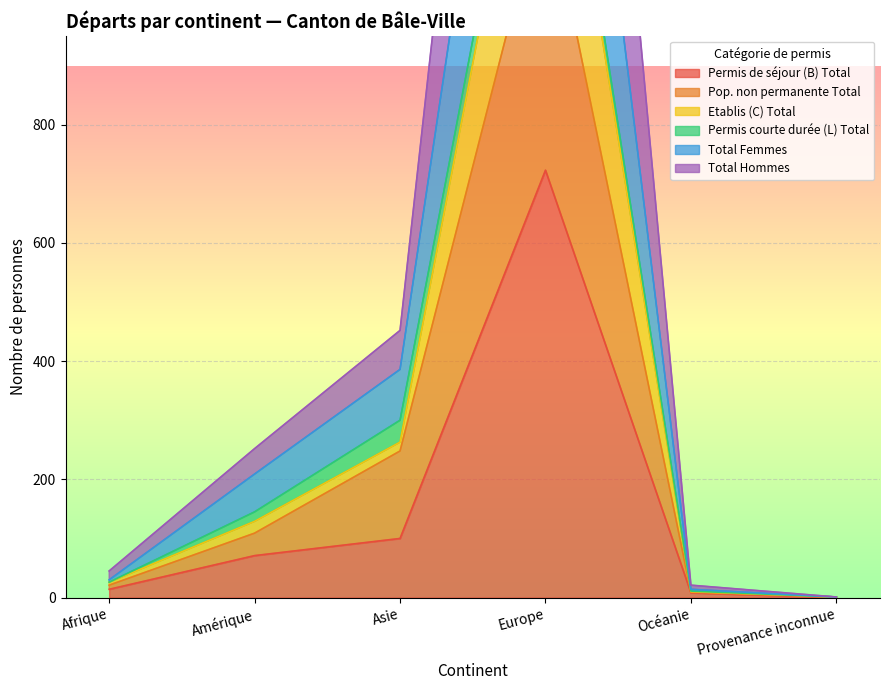

What is the difference between the highest and lowest values at Afrique?

31